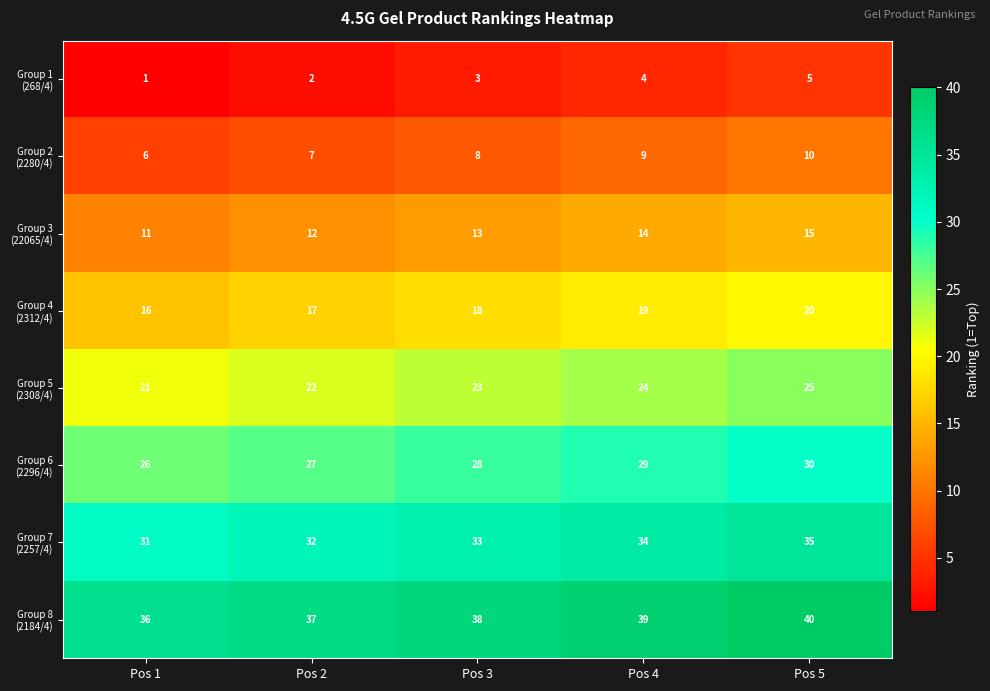

Which label corresponds to the largest value in the chart?

Pos 5